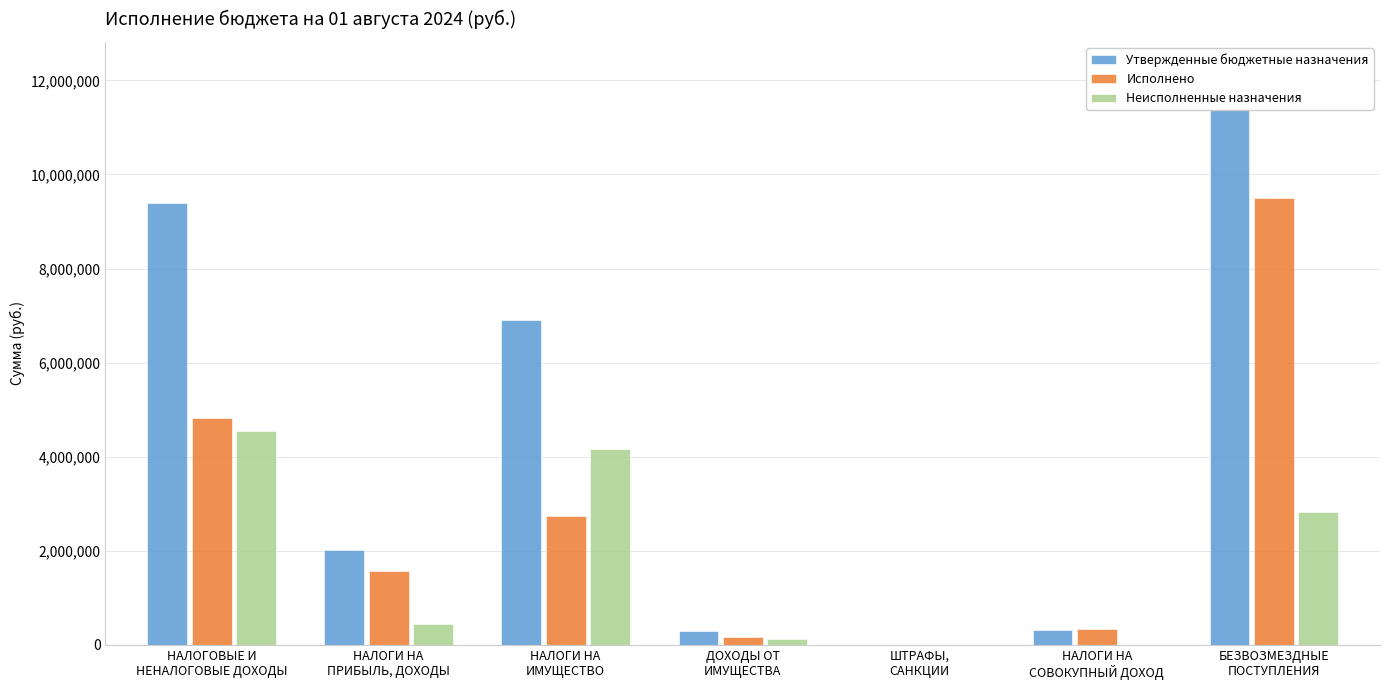

List the series in order of their peak value, lowest first.

Неисполненные назначения, Исполнено, Утвержденные бюджетные назначения